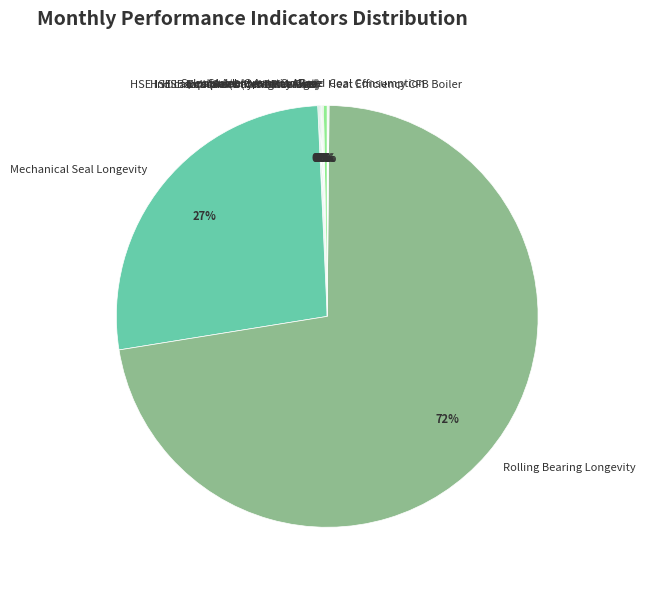

Which category has the biggest portion of the pie?

Rolling Bearing Longevity